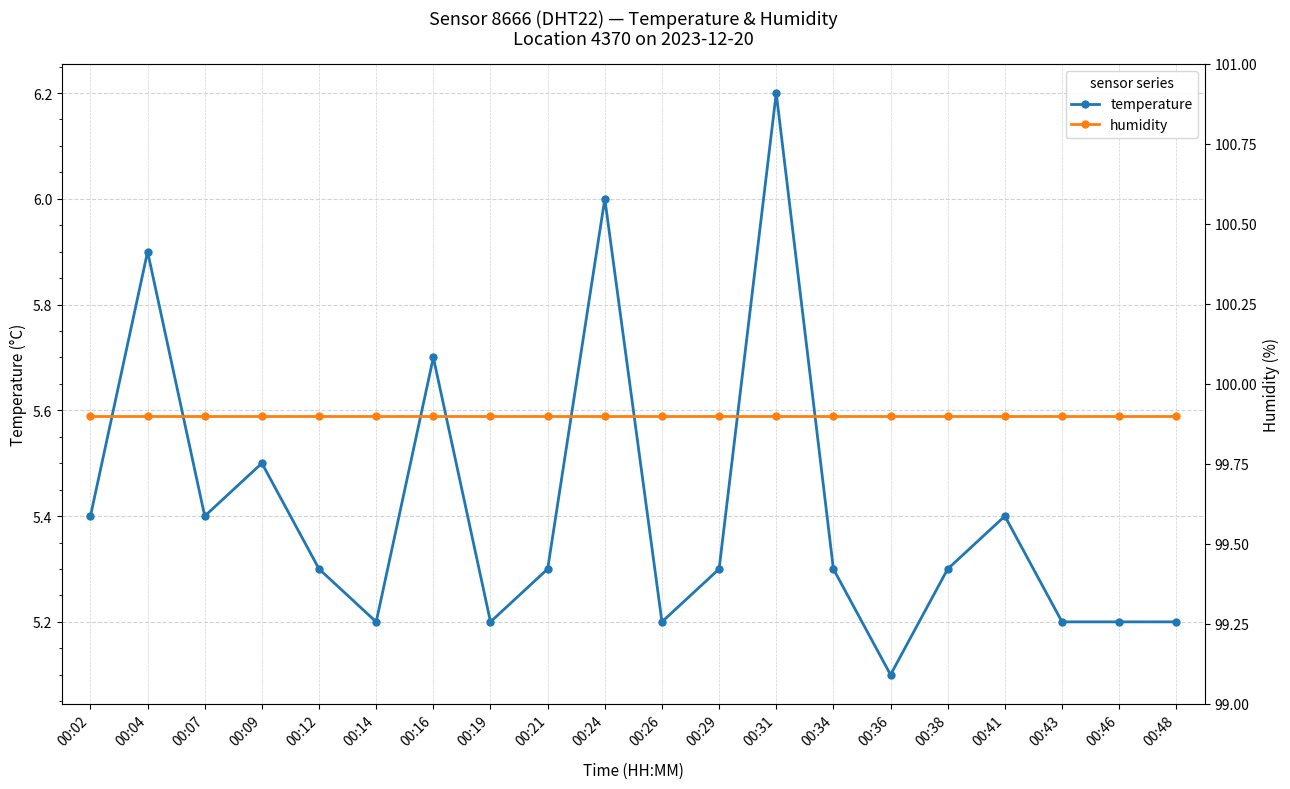

What is the total value across all series at 00:09?

105.4